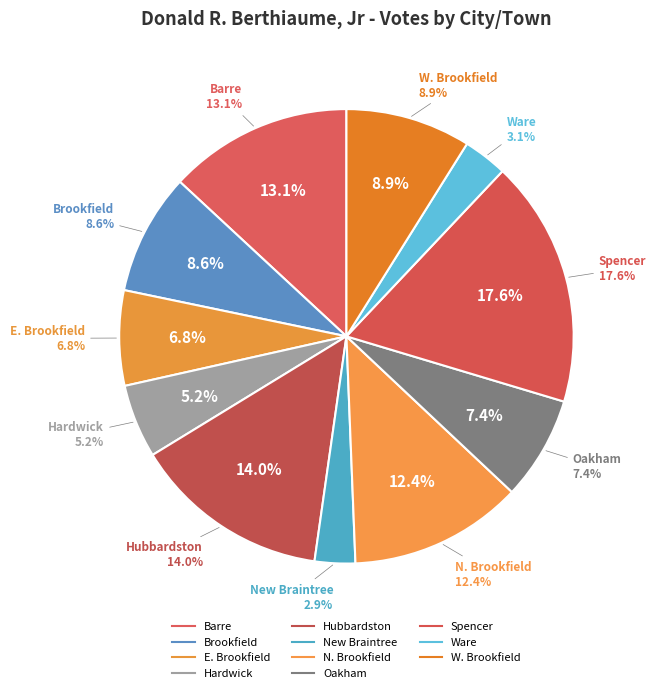

Is it true that Oakham is 1% of the pie?

False